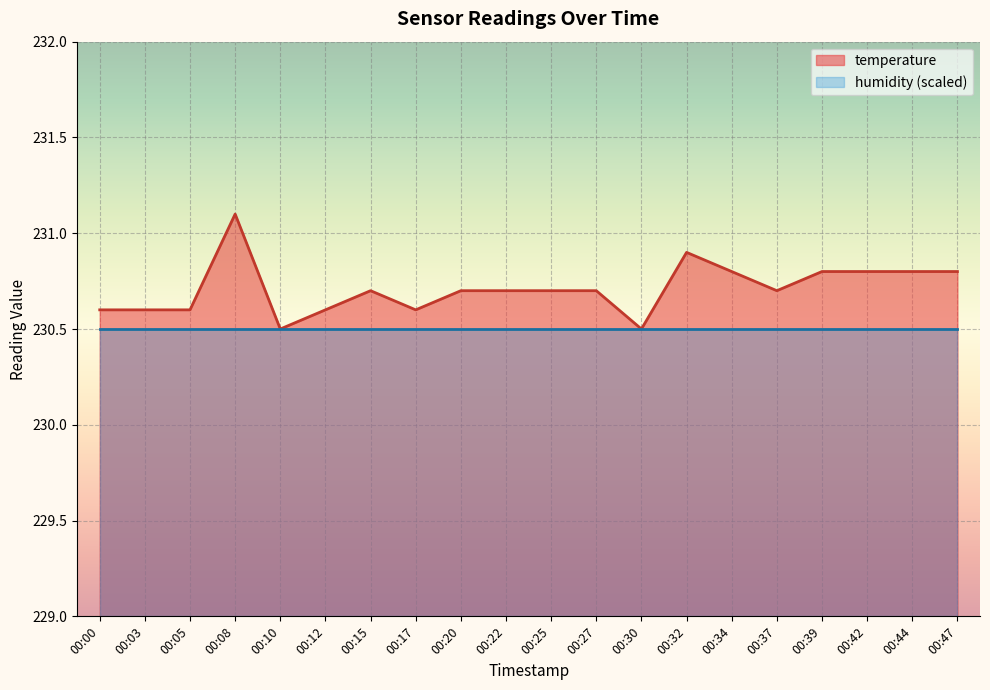

What is the value of the humidity (scaled) point at the 19th from the left?

230.5